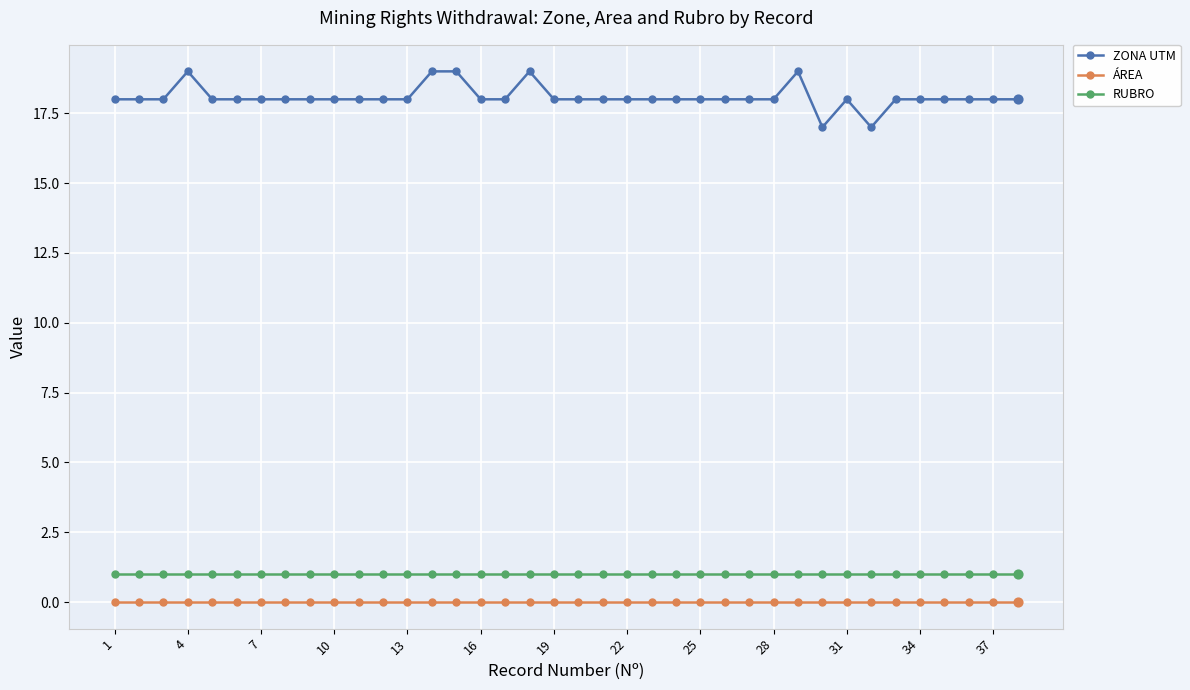

What are all the series names shown in the legend?

ZONA UTM, ÁREA, RUBRO